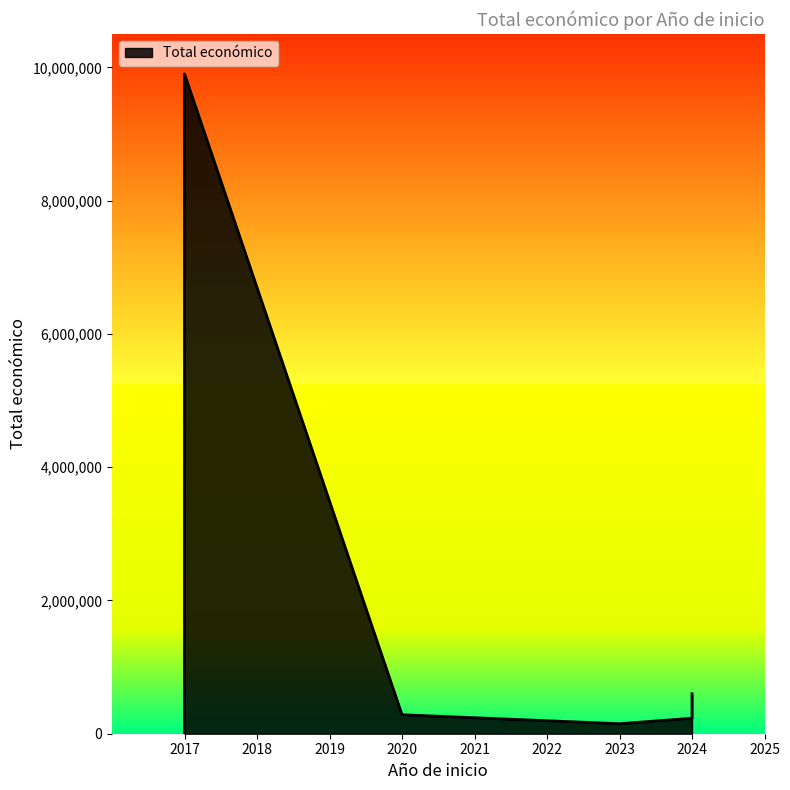

How many interior local peaks (higher than both neighbors) does the data have?

1